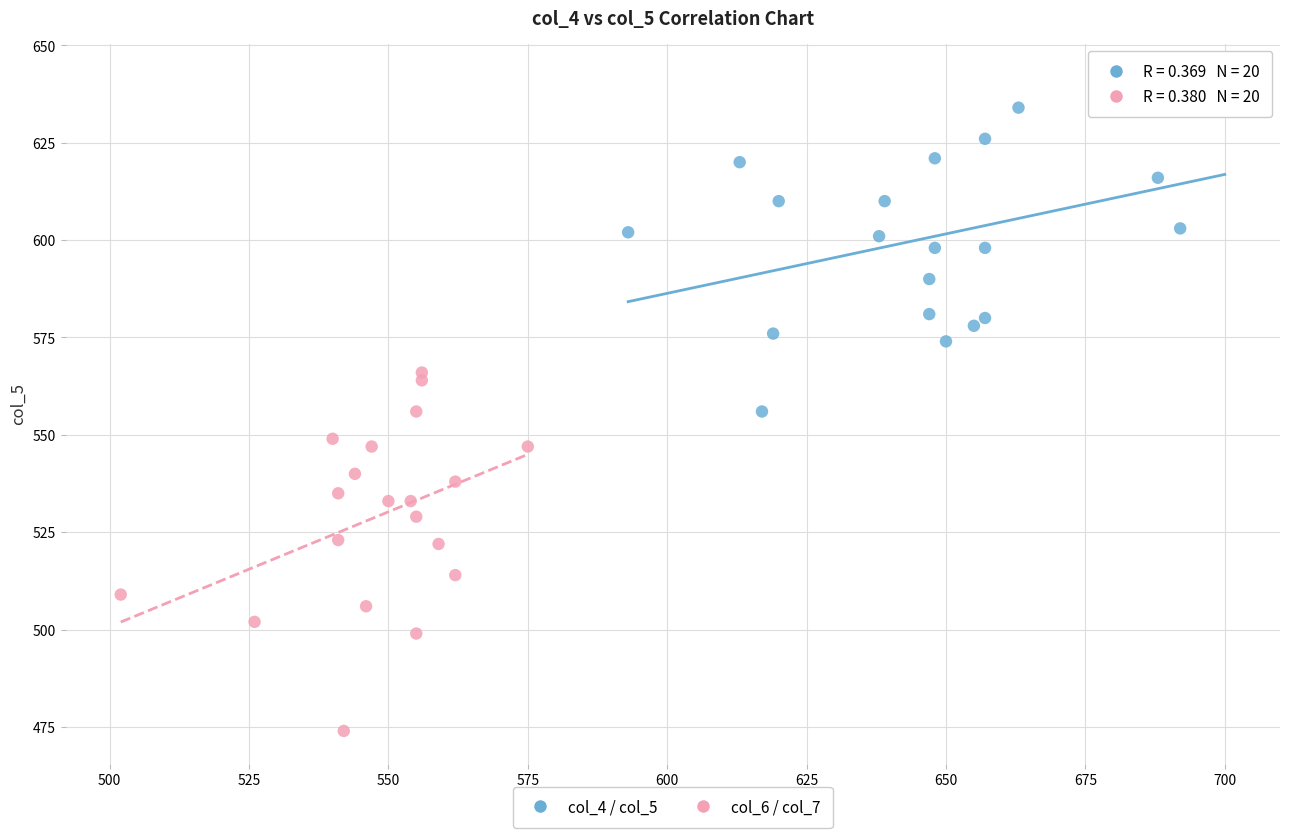

Which series has the widest spread of Y values?

col_6 / col_7